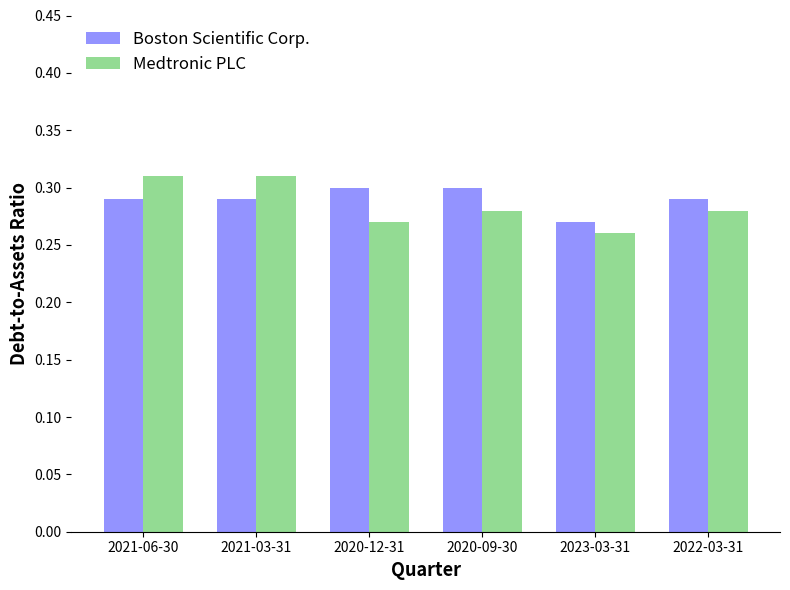

How many distinct data groups are displayed?

2